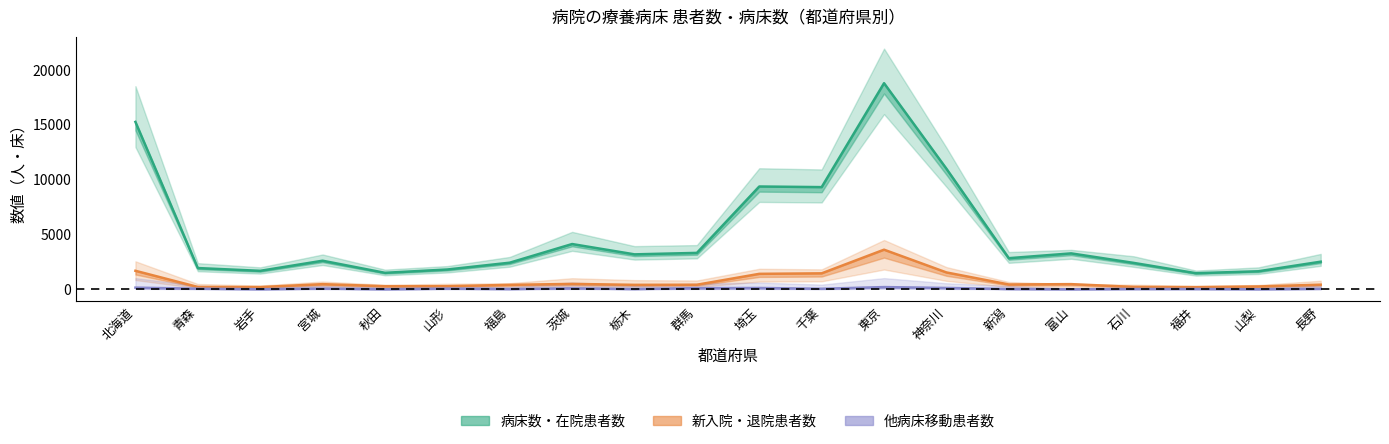

How many values in the 病床数 series exceed 2836?

9